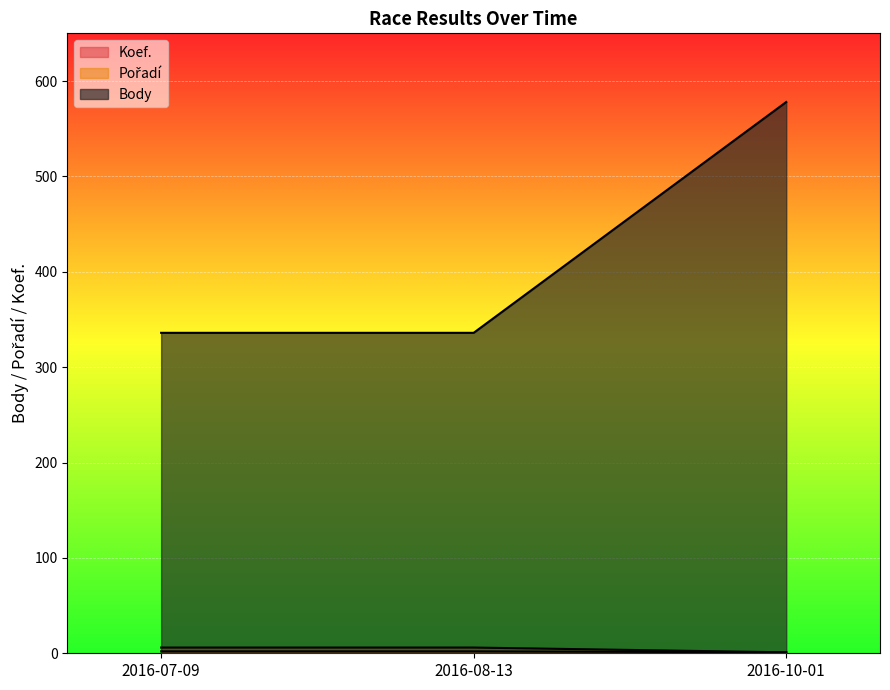

What is the value of the Pořadí point at the 3rd from the left?

1